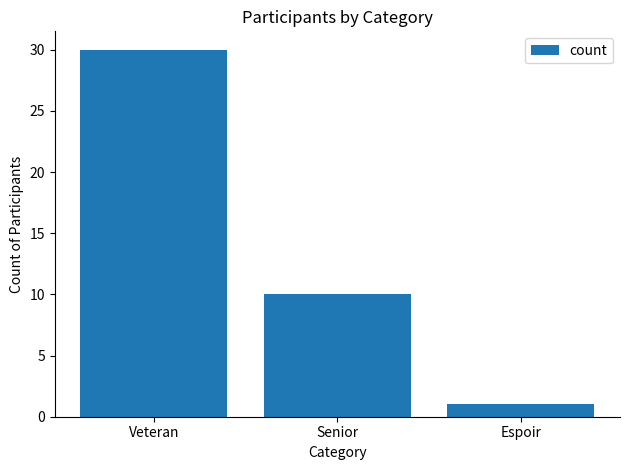

Reading left to right, transcribe all the data shown in this chart.

30	10	1